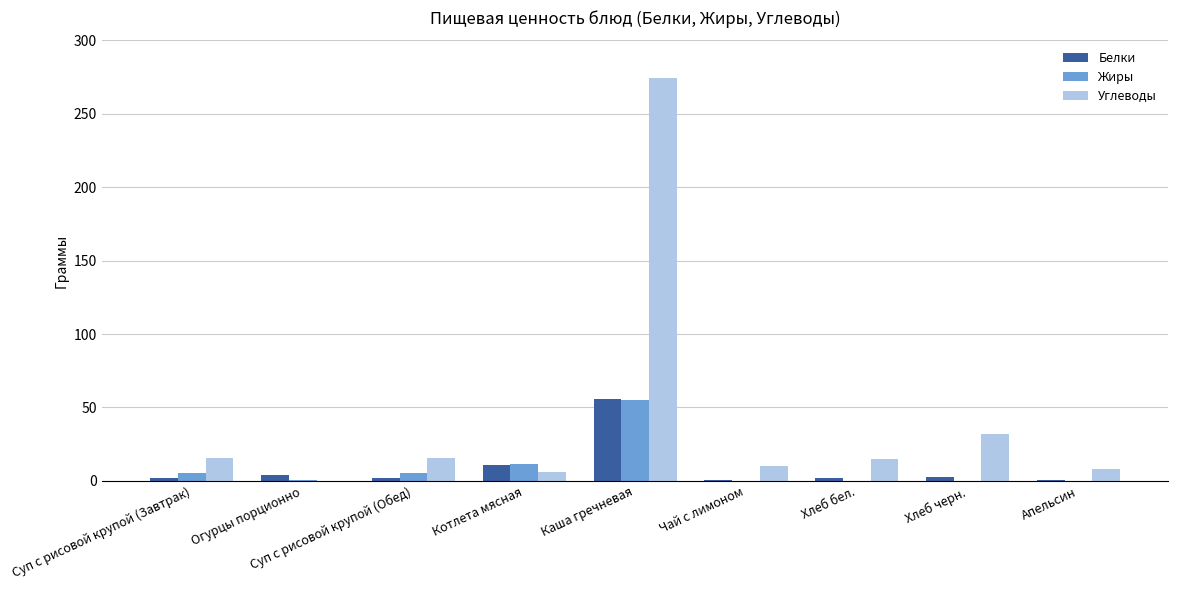

At which category does the chart reach its peak across all series?

Каша гречневая